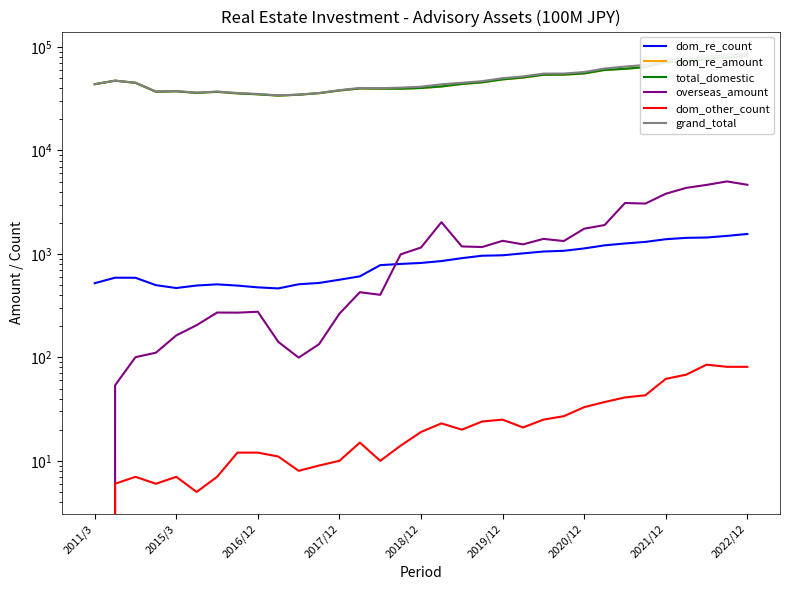

True or false: dom_re_count and dom_other_count cross at least once.

False